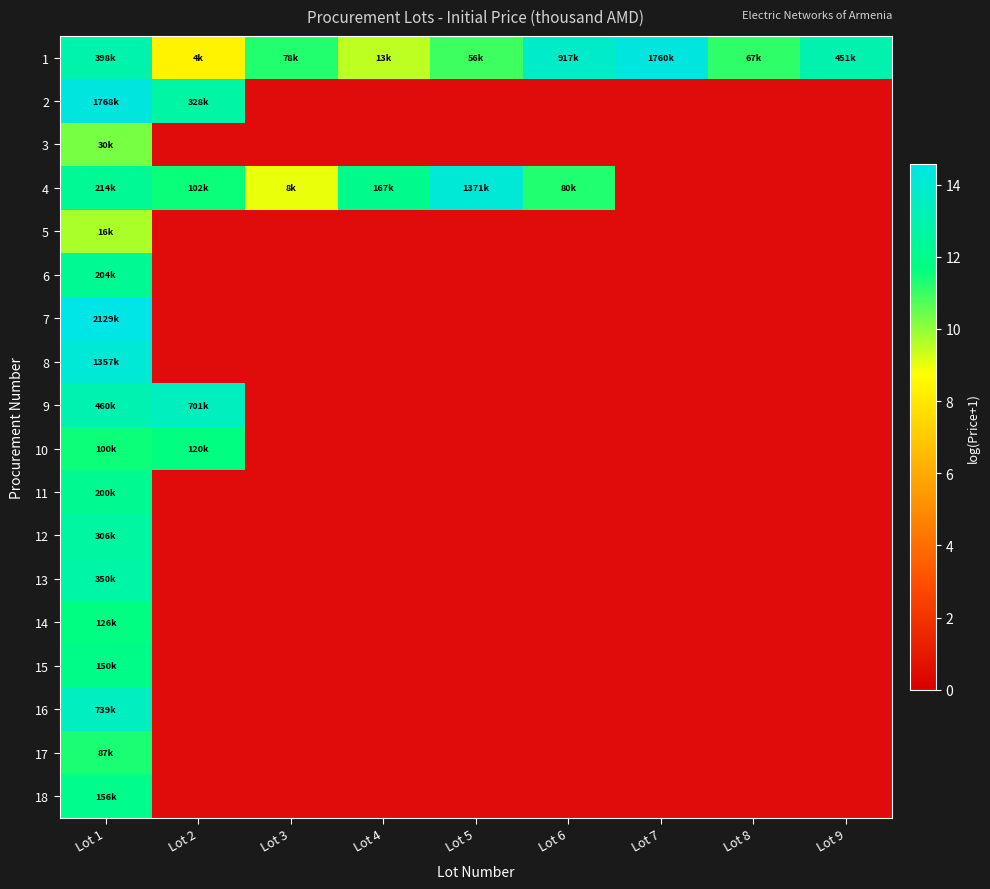

At Lot 4, list the series in order from smallest to largest.

1, 2, 3, 4, 5, 6, 7, 8, 9, 10, 11, 12, 13, 14, 15, 16, 17, 18